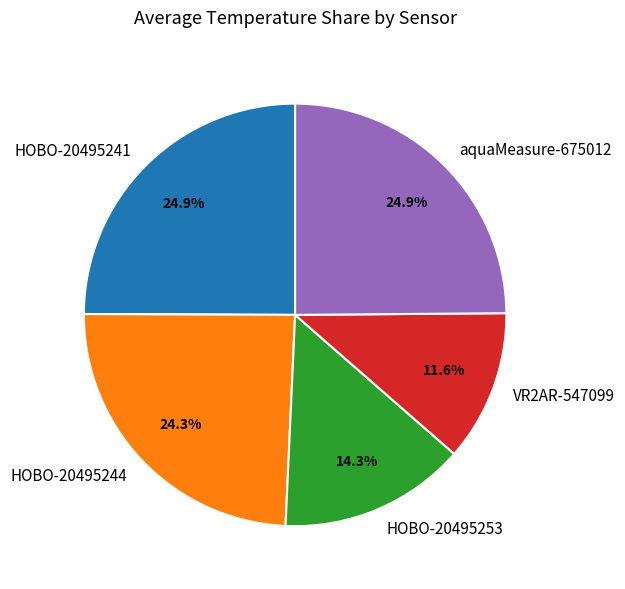

True or false: VR2AR-547099 accounts for 12% of the total.

True